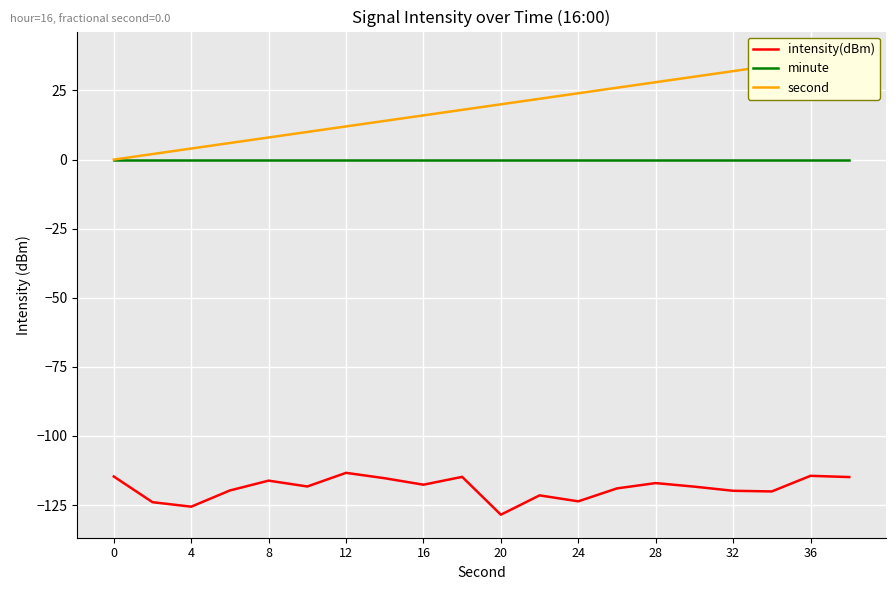

Is this an area chart (filled region under the line)?

No